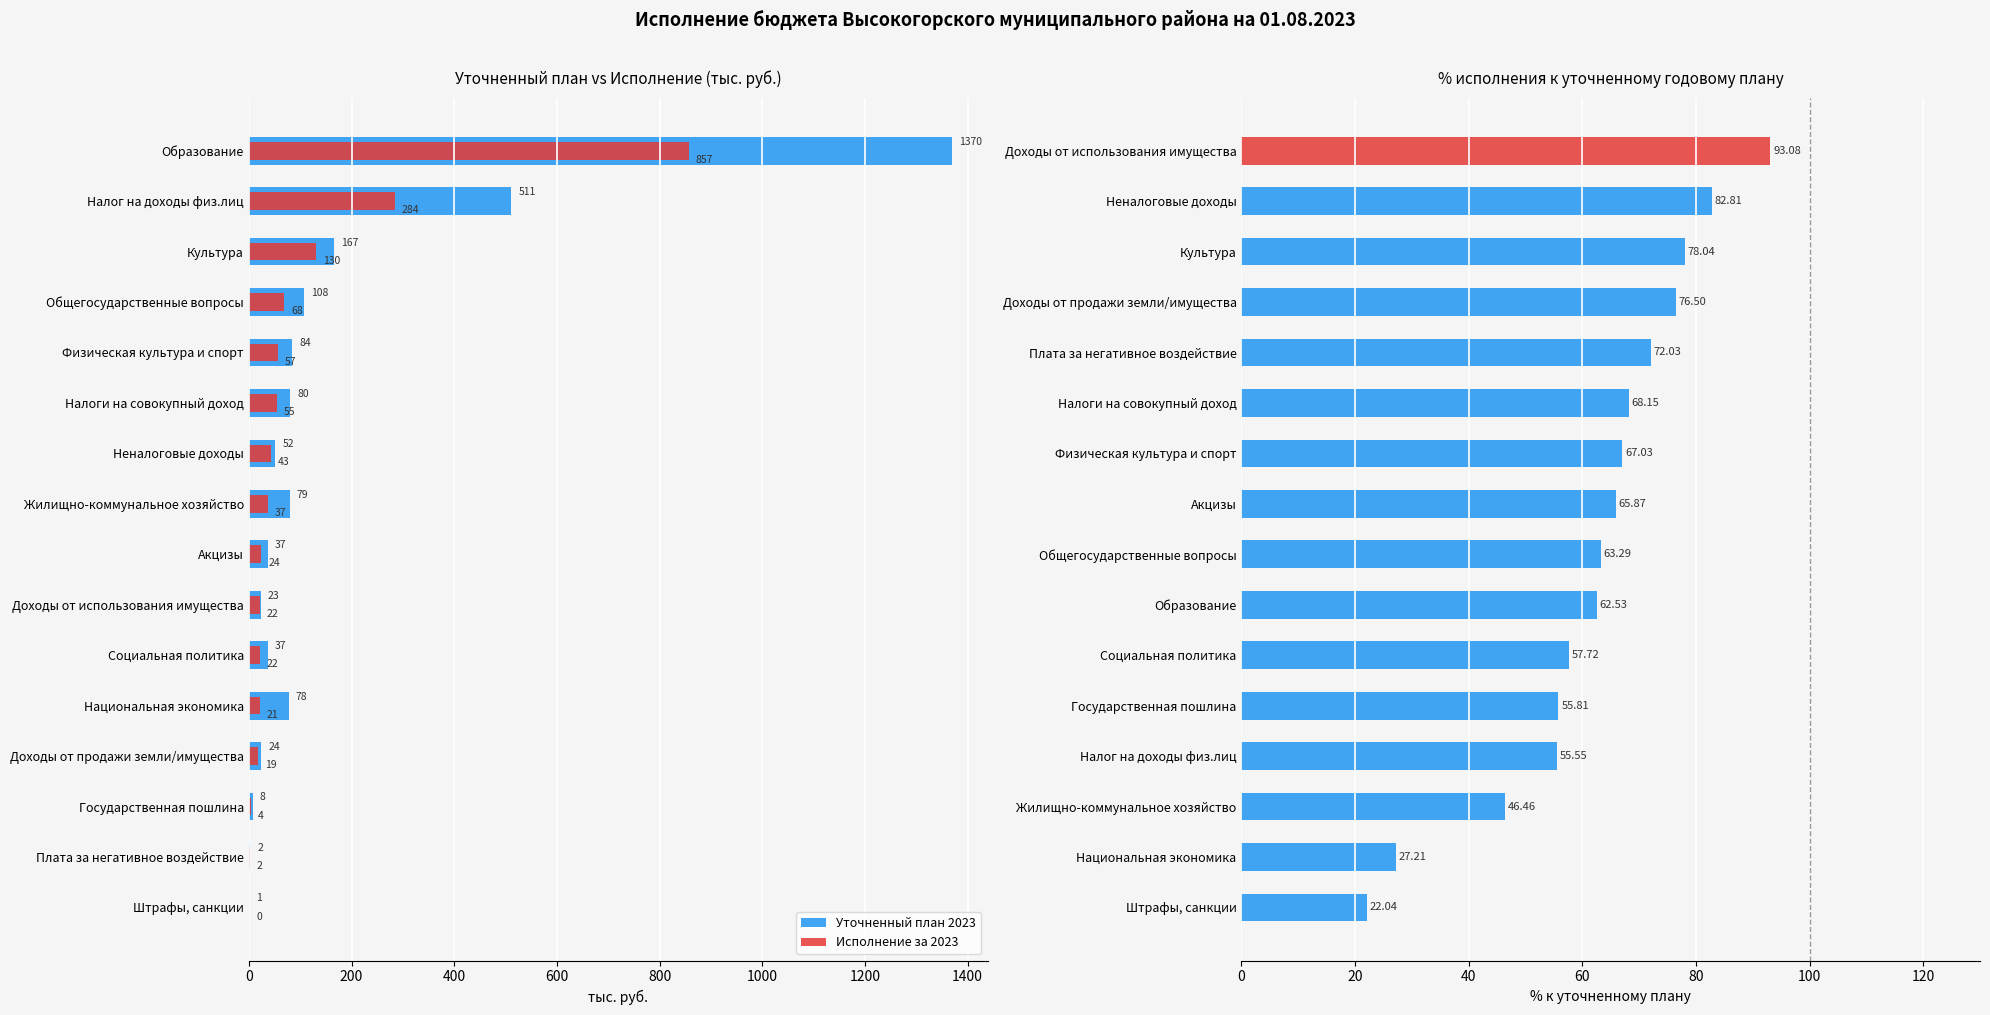

What is the minimum value for Уточненный план 2023?

1.2